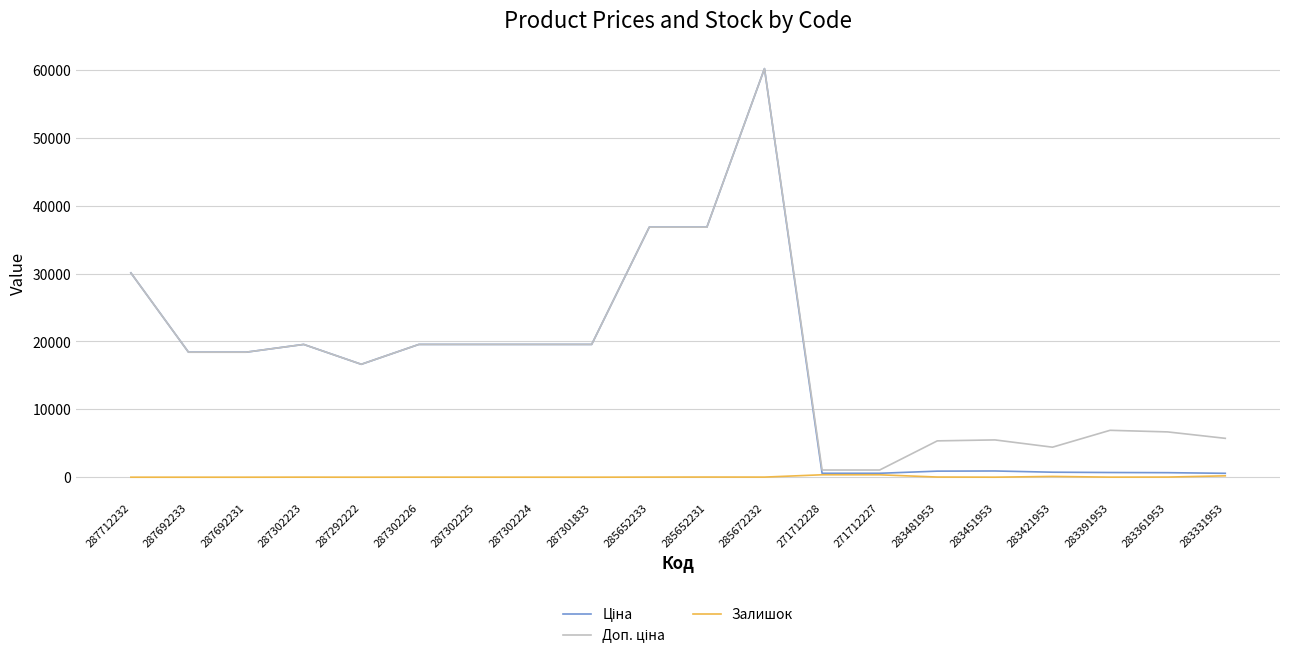

What is the total value across all series at 287692233?

36841.7